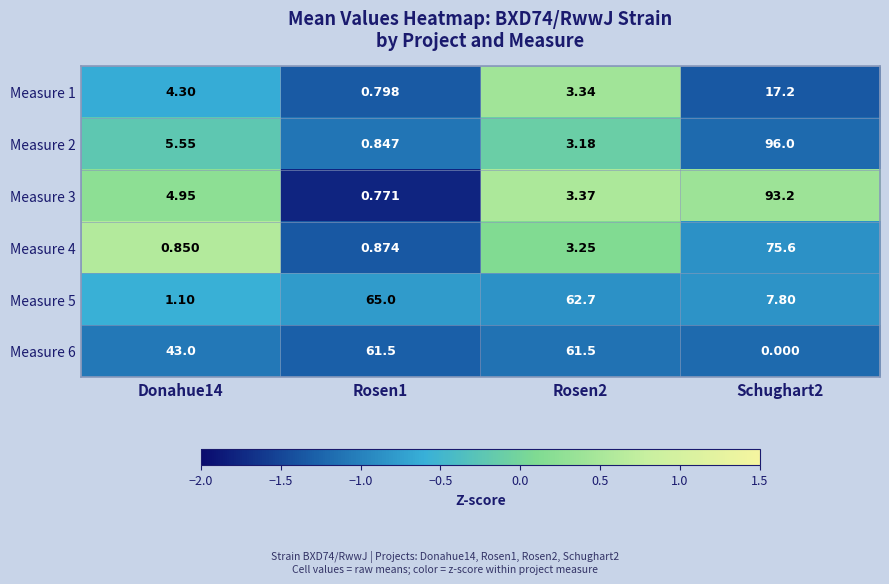

Is the value of Measure 4 at Rosen1 greater than the value of Measure 2 at Donahue14?

No